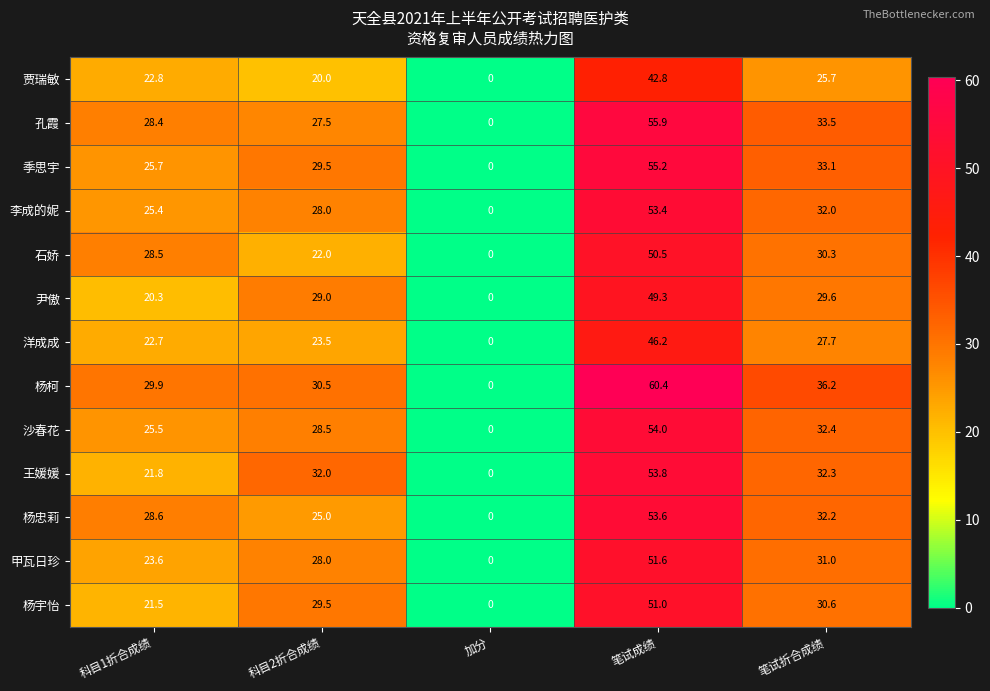

At which category is the sum across all series the highest?

笔试成绩